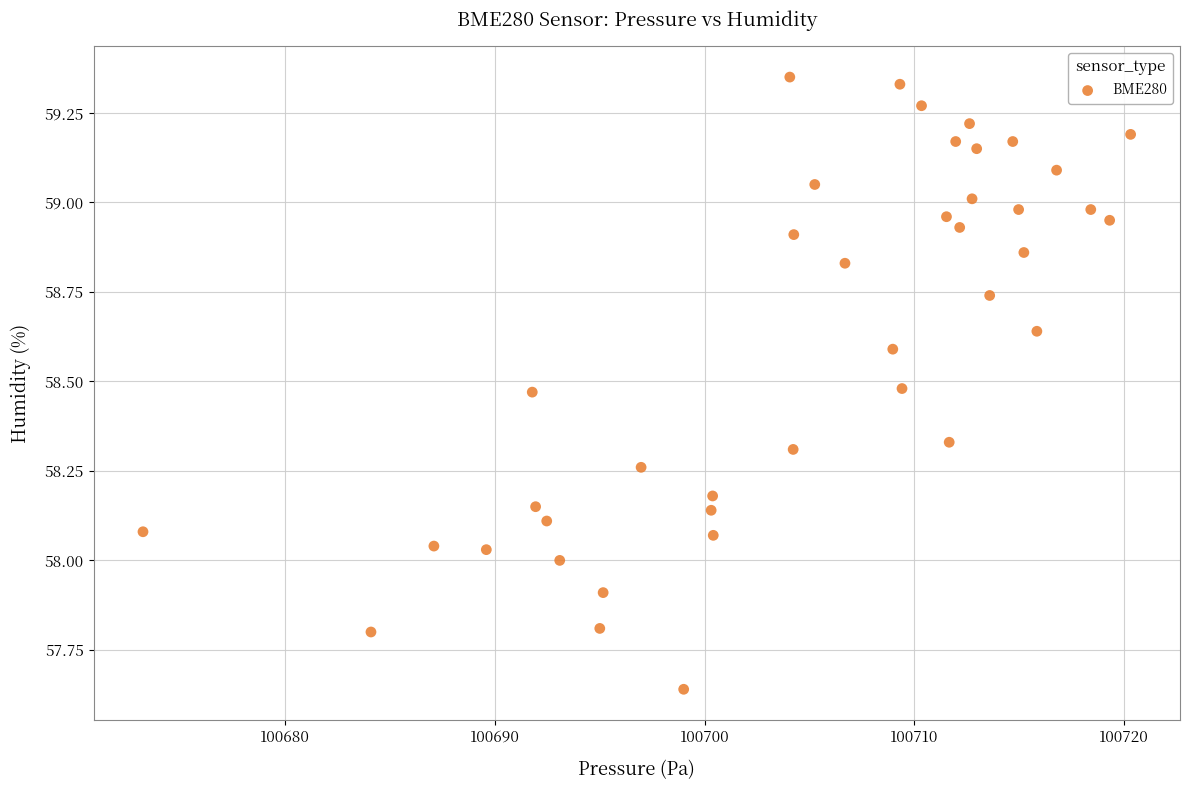

What is the range of X values (max minus min)?

47.1